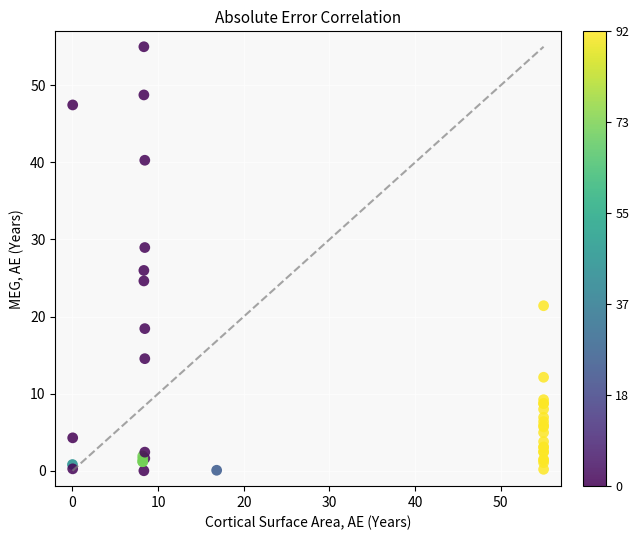

What Y value in the scatter plot is closest to 27?

26.0